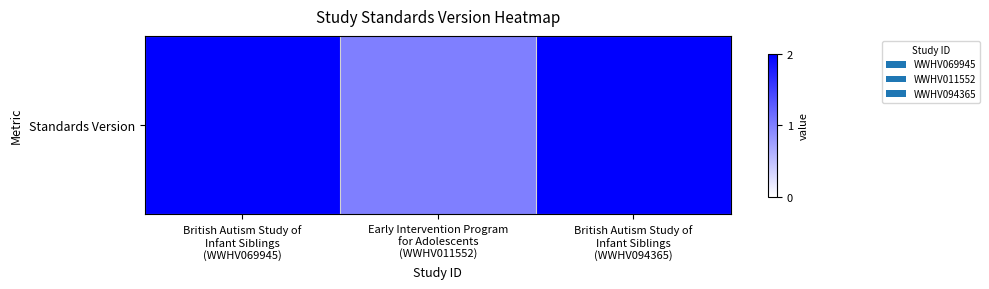

What is the difference between the maximum and minimum values?

1